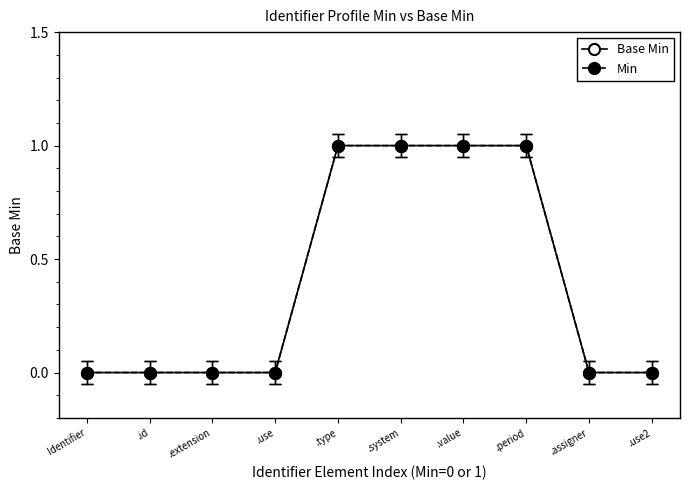

List the series in order of their peak value, lowest first.

Base Min, Min